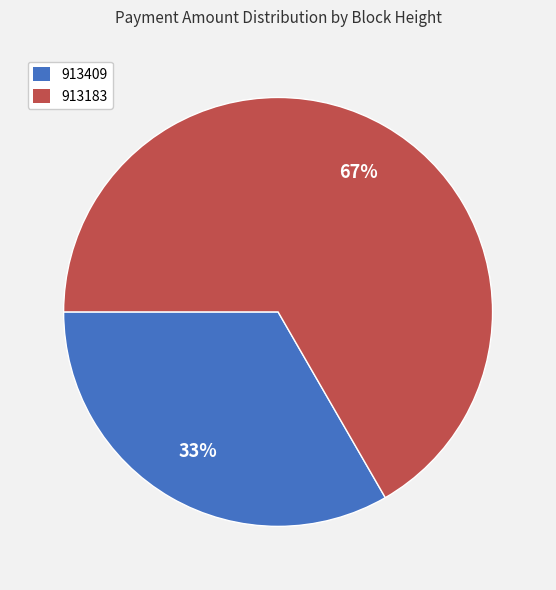

Which slice is the largest?

913183